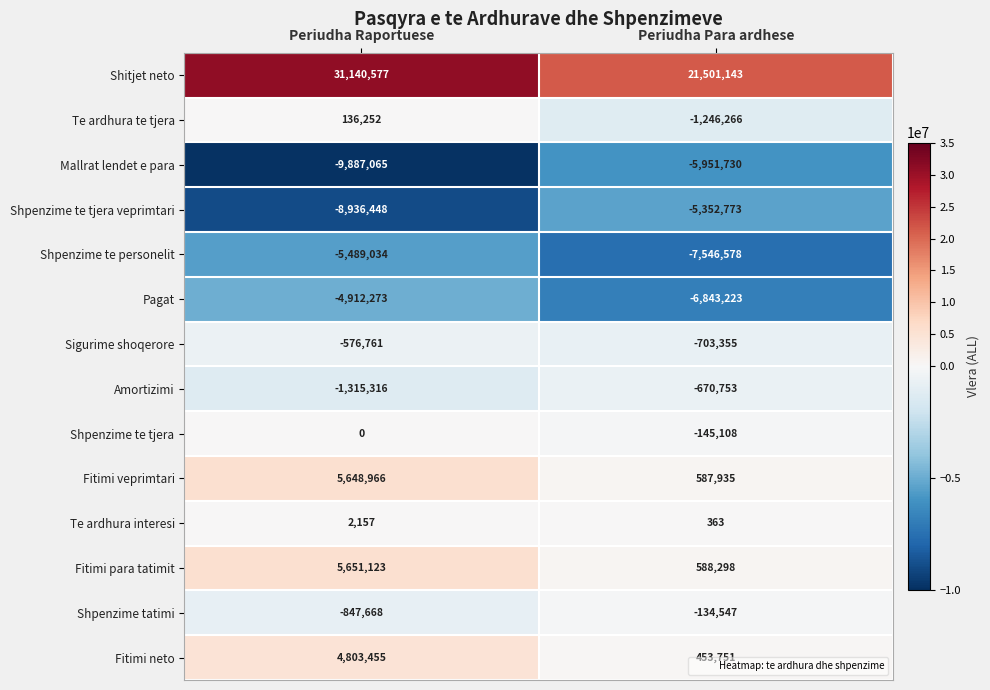

Read the Fitimi para tatimit value at Periudha Raportuese.

5651123